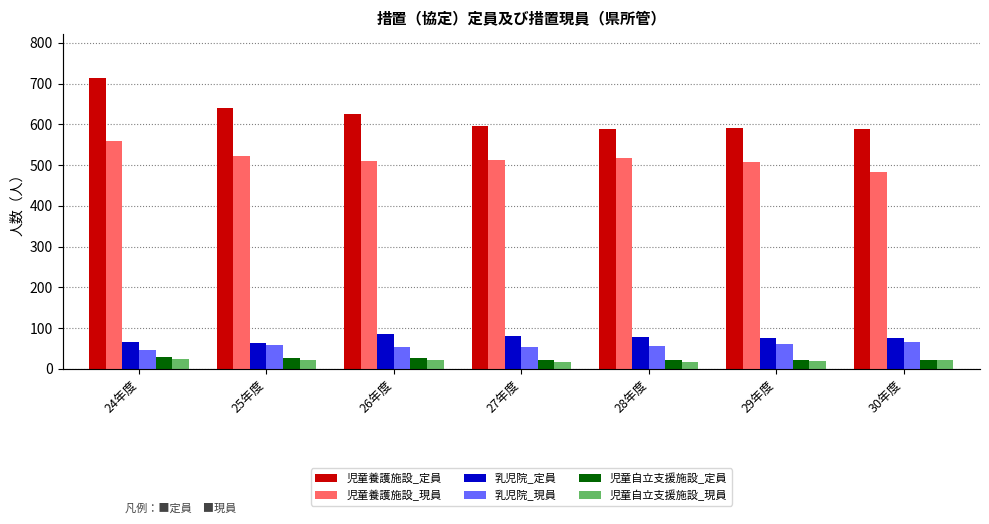

Where is 児童養護施設_現員 nearest to the value 521?

25年度